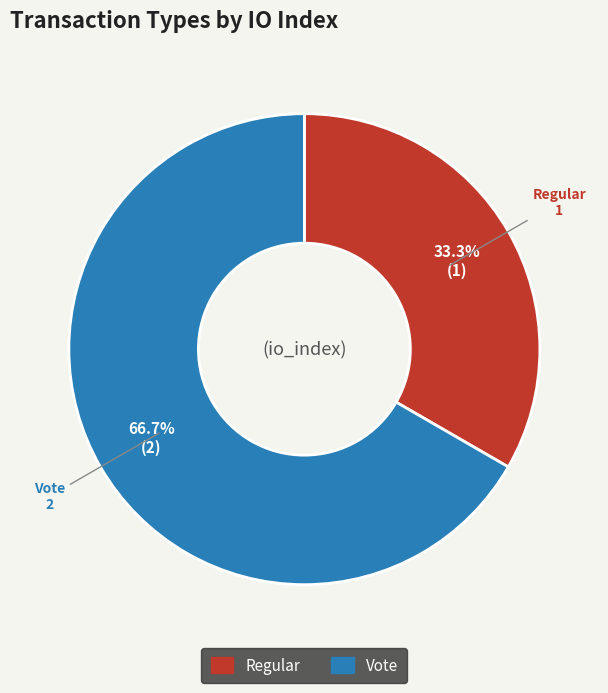

How many segments does this pie chart have?

2